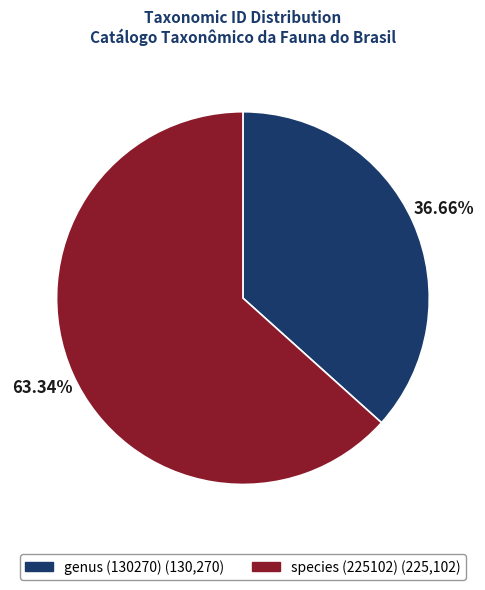

Between species (225102) and genus (130270), which is larger?

species (225102)